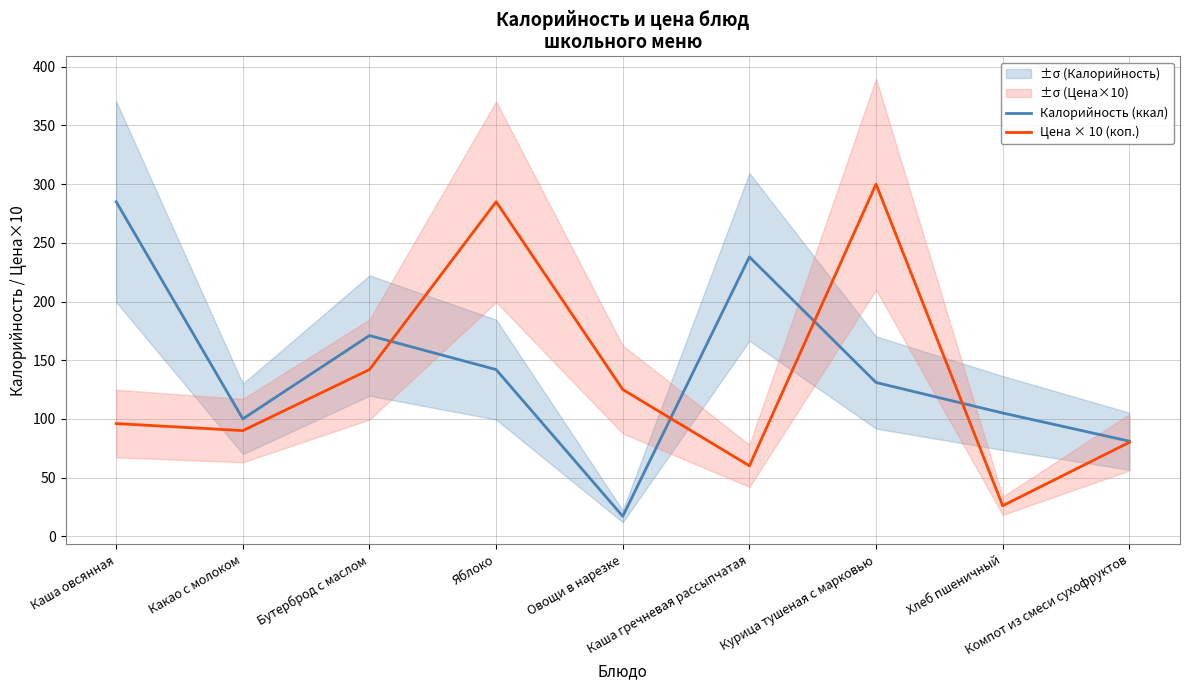

The value of Калорийность (ккал) at Компот из смеси сухофруктов is 41. True or false?

False